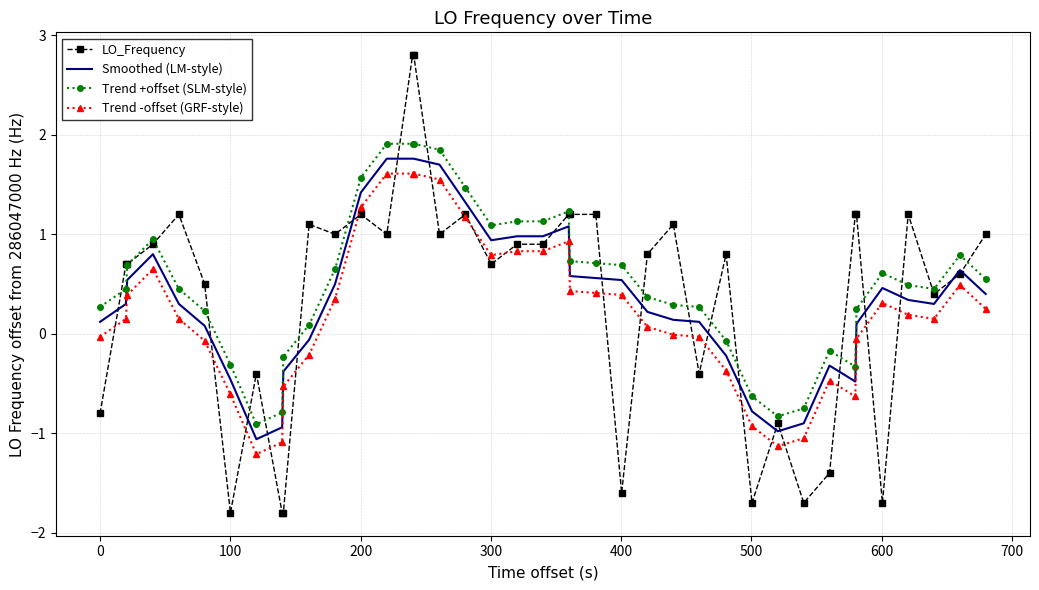

True or false: Trend +offset (SLM-style) and Trend -offset (GRF-style) intersect in this chart.

False